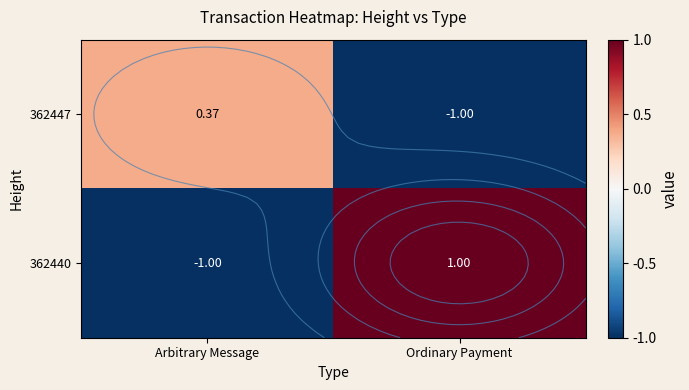

At which category does the chart reach its peak across all series?

Ordinary Payment